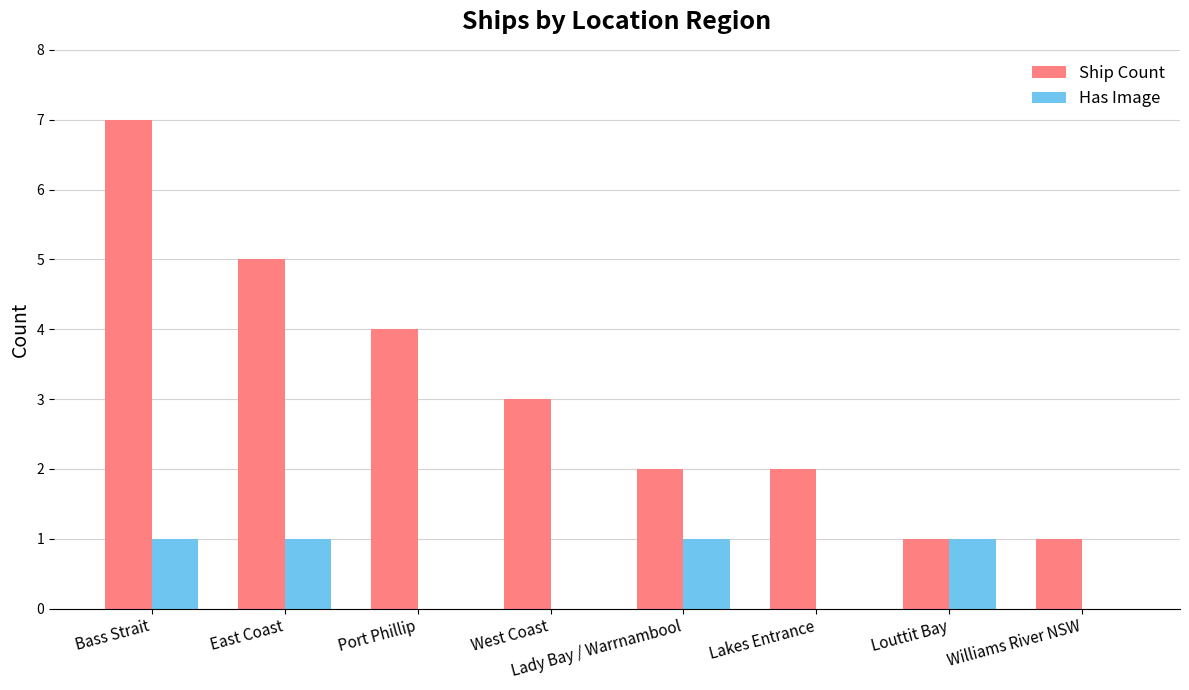

The value of Has Image at East Coast is 1. True or false?

True